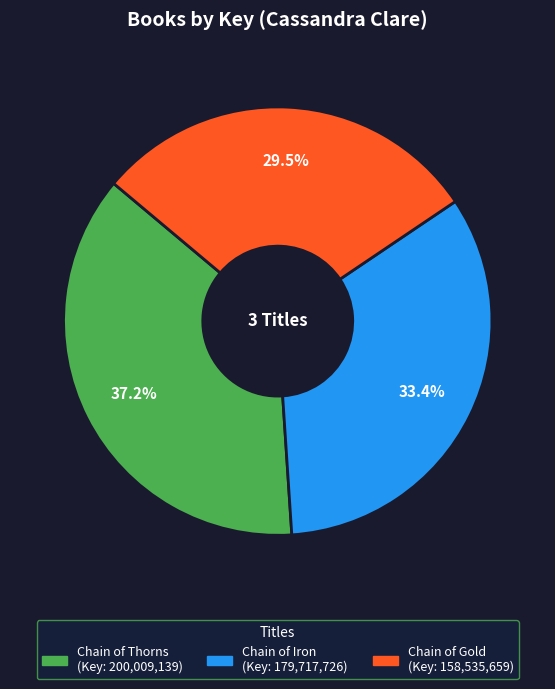

What is the total percentage of Chain of Gold and Chain of Iron?

62.8%